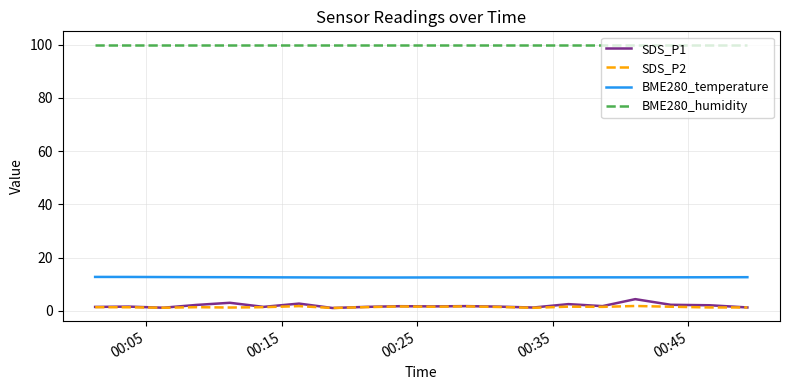

True or false: SDS_P2 and BME280_humidity intersect in this chart.

False